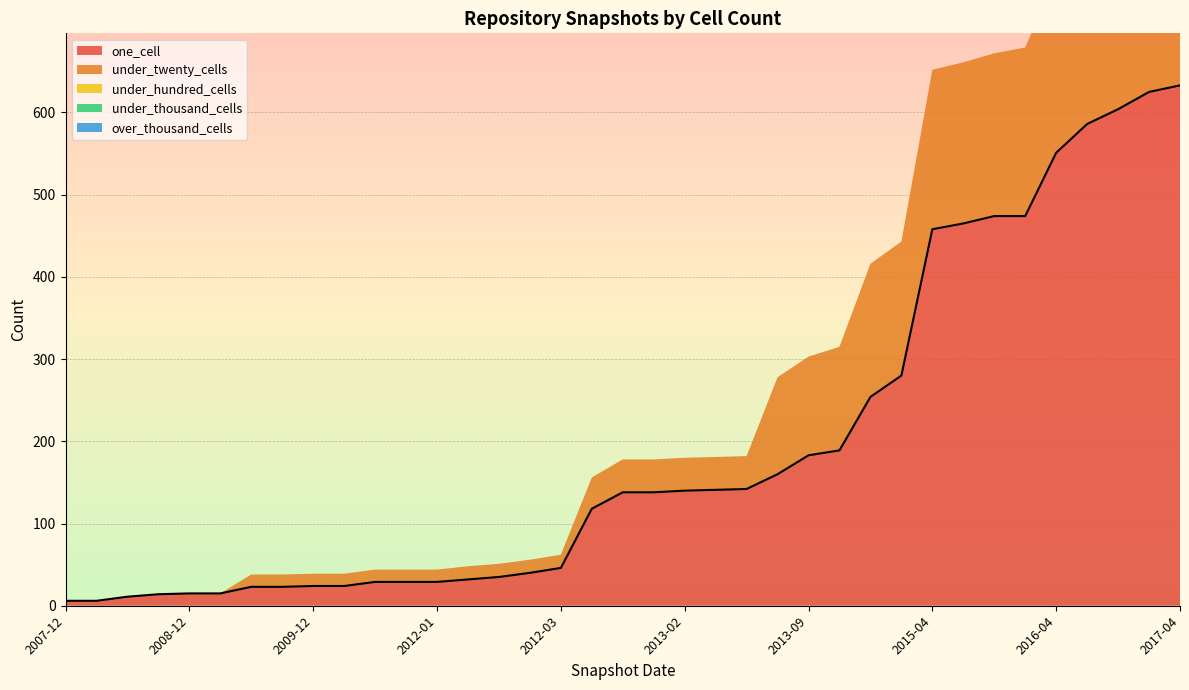

What is the minimum value shown in the chart?

6